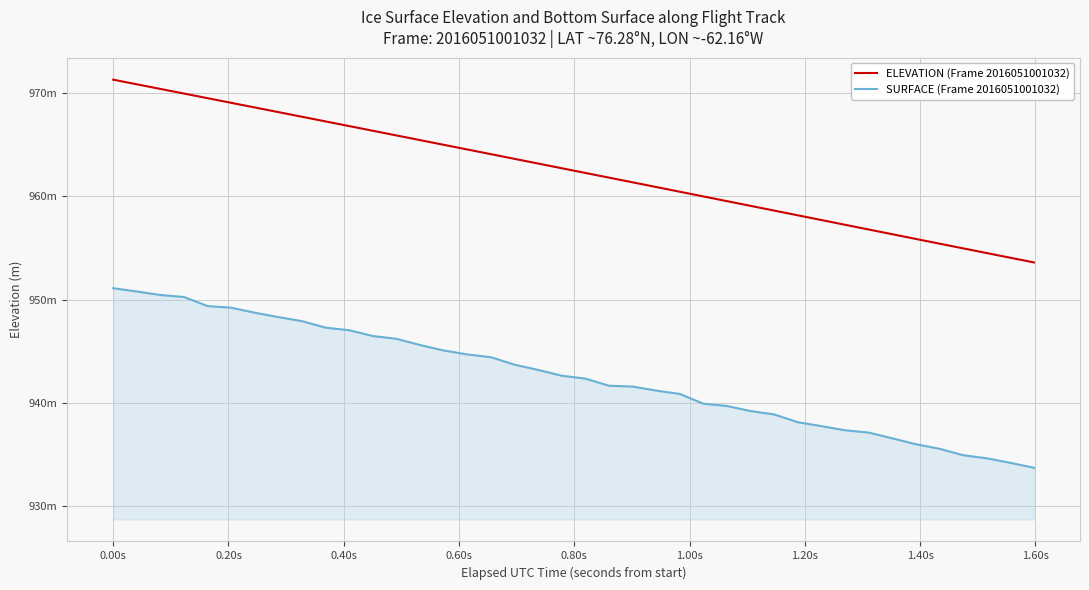

What are all the series names shown in the legend?

ELEVATION (Frame 2016051001032), SURFACE (Frame 2016051001032)